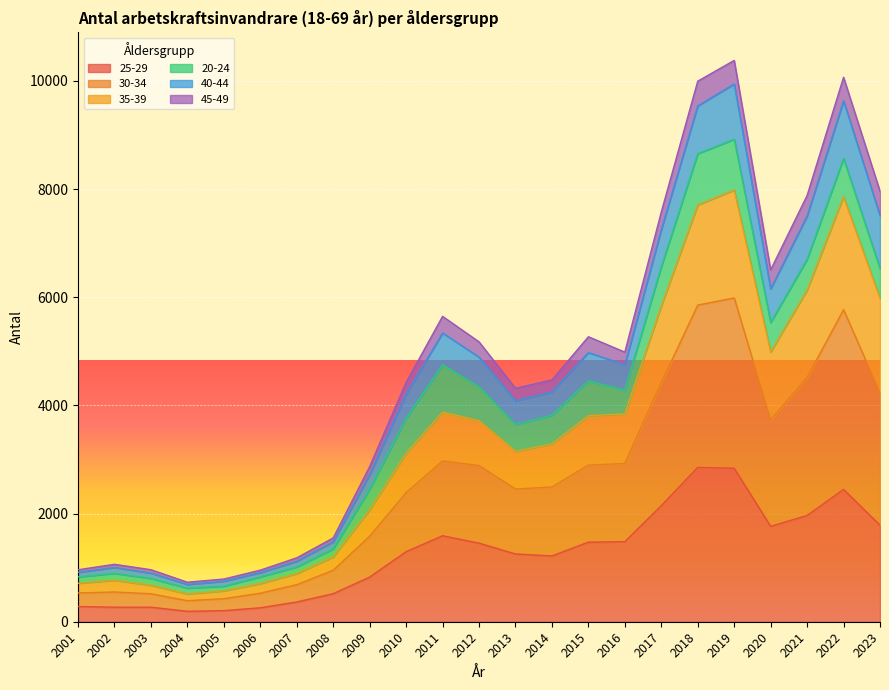

The 25-29 series shows 1763 at 2013. True or false?

False